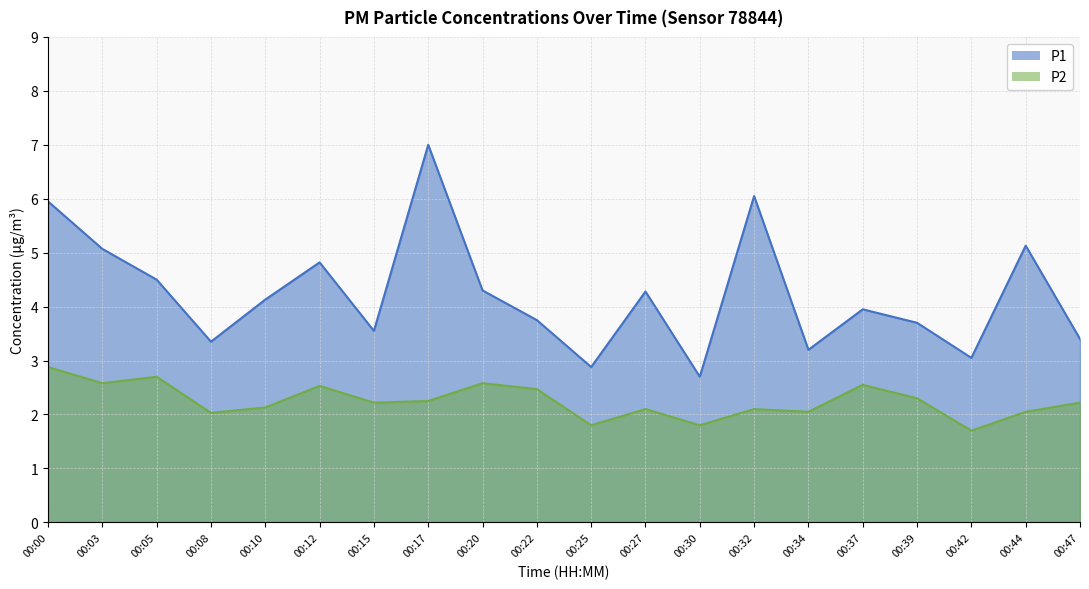

True or false: P1 and P2 cross at least once.

False